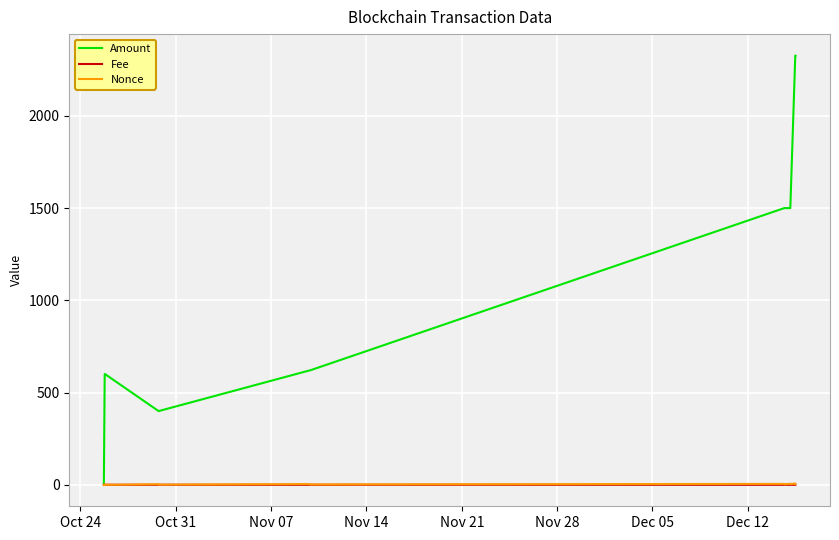

Which series has the largest total across all categories?

Amount